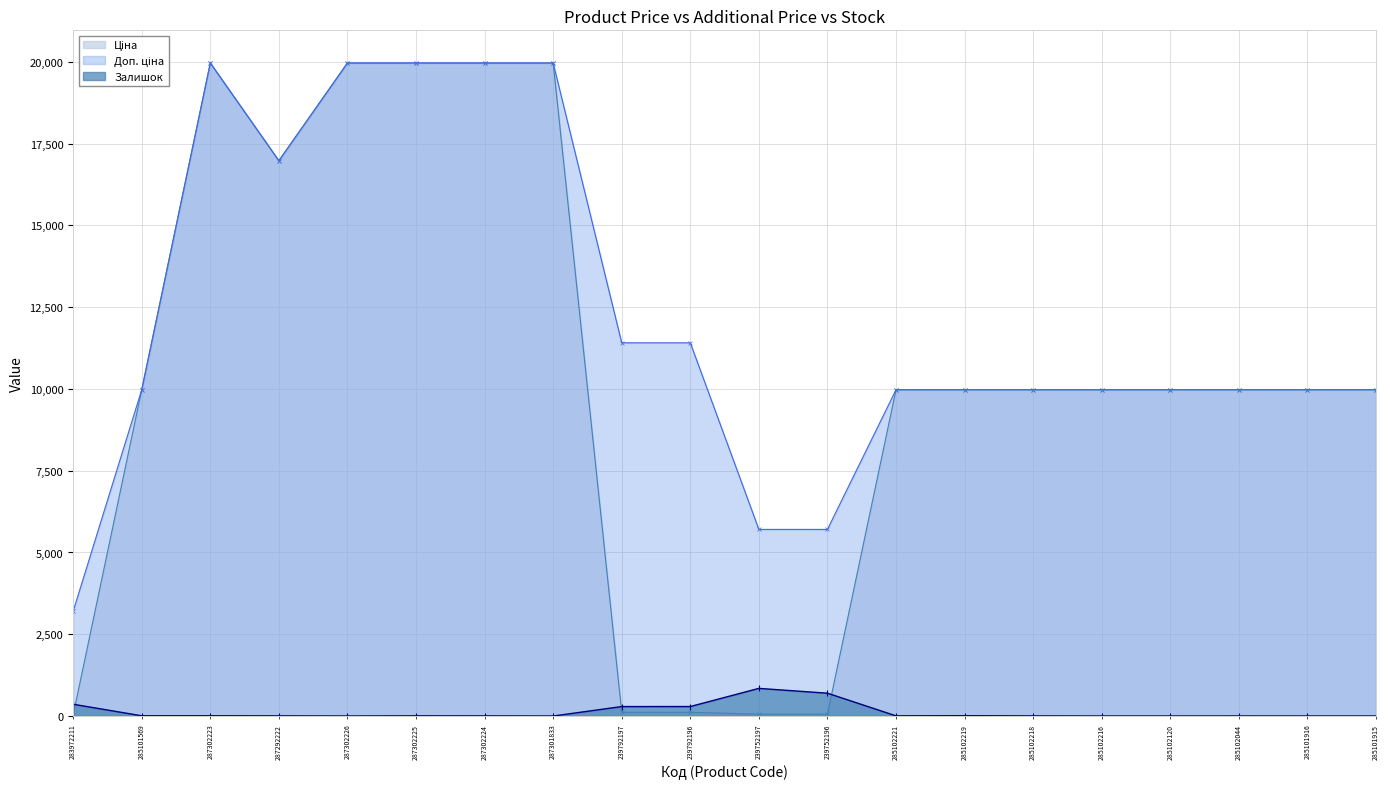

Is it true that Залишок equals 5.0 at 285102221?

True